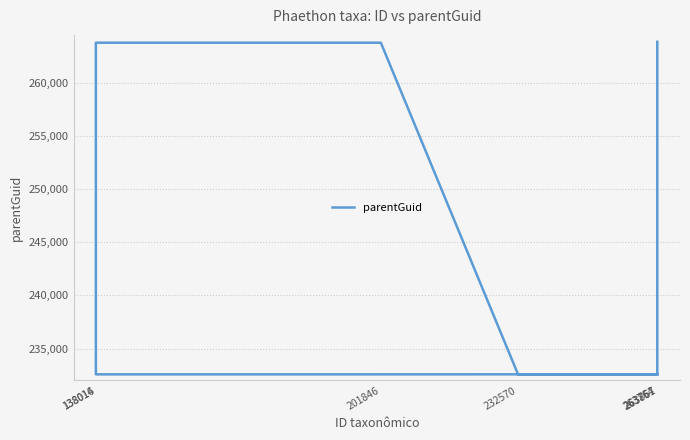

What is the average value?

245952